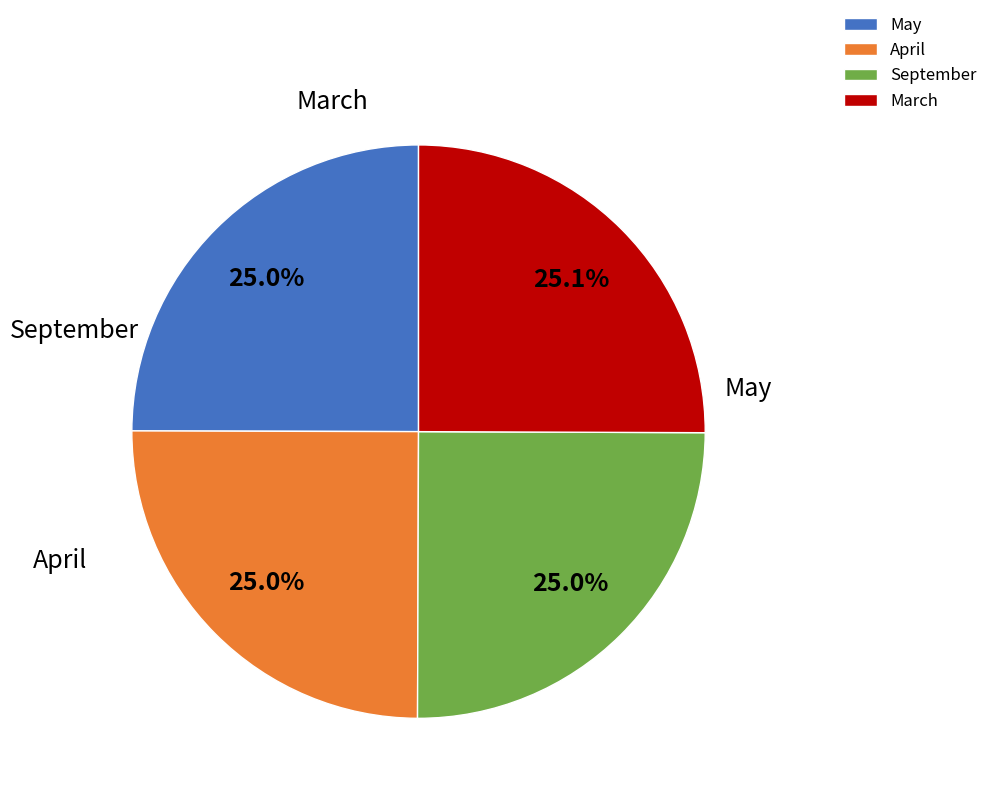

What percentage is the May slice, to the nearest percent?

25%